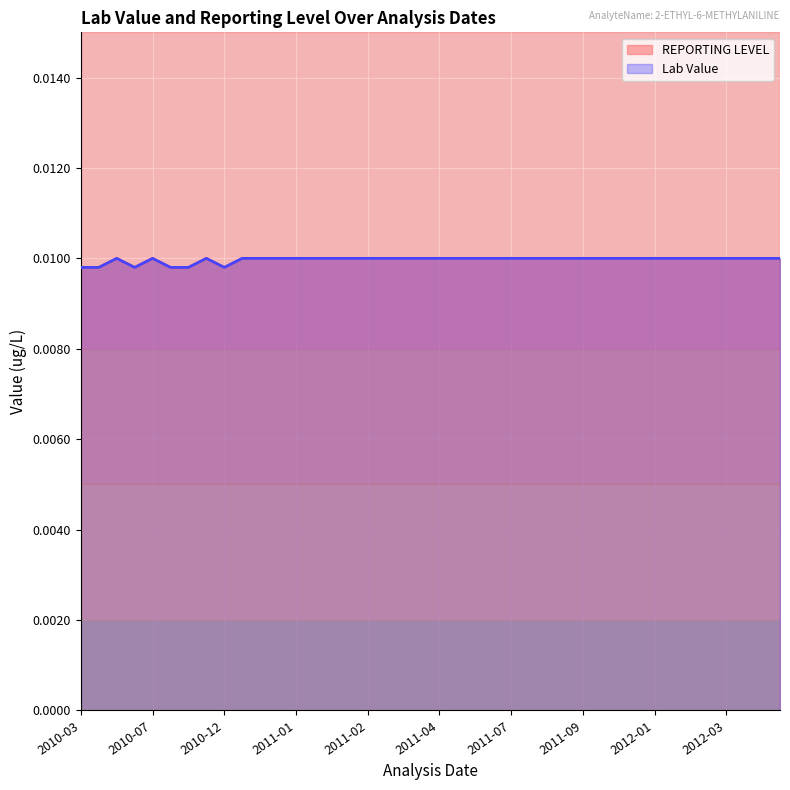

True or false: REPORTING LEVEL and Lab Value cross at least once.

False